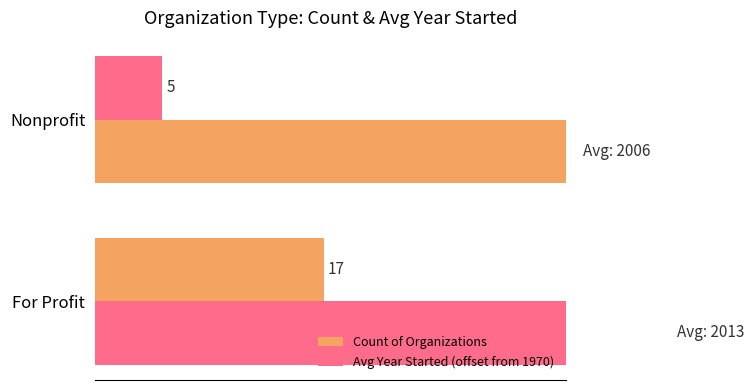

What is the approximate value of Count of Organizations at Nonprofit?

5